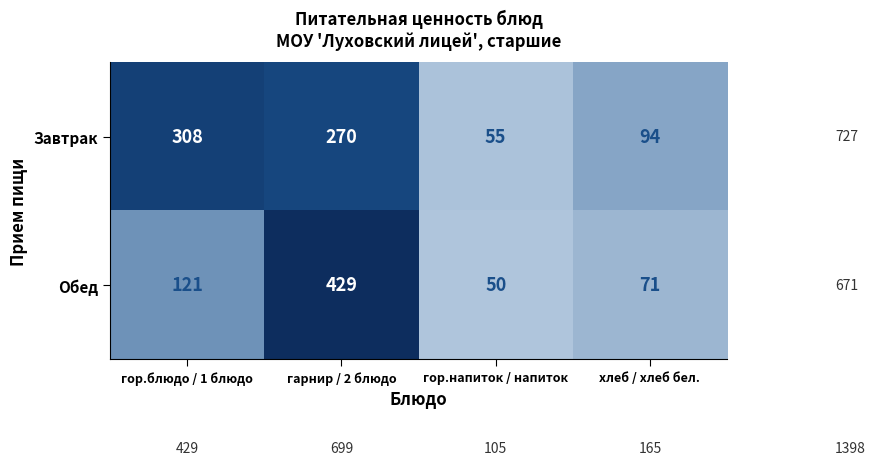

Reading right to left, list all the values displayed in this chart.

Завтрак: 94	55	270	308
Обед: 71	50	429	121